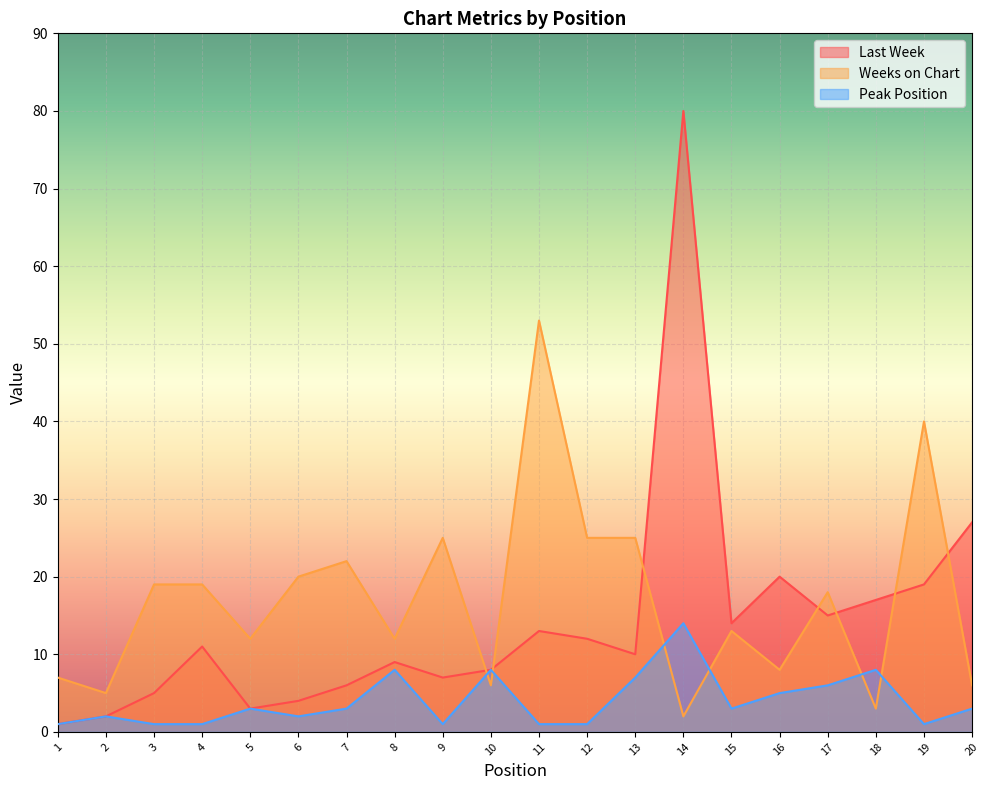

What is the value of the Weeks on Chart point at the 17th from the left?

18